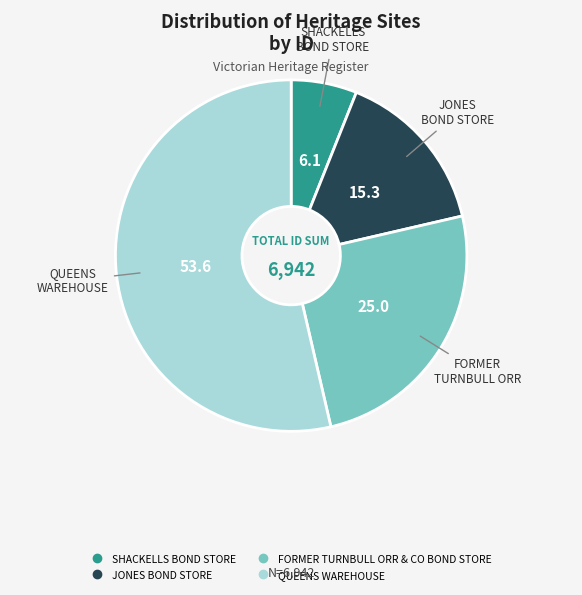

Combined, do QUEENS WAREHOUSE and SHACKELLS BOND STORE account for over 50%?

Yes